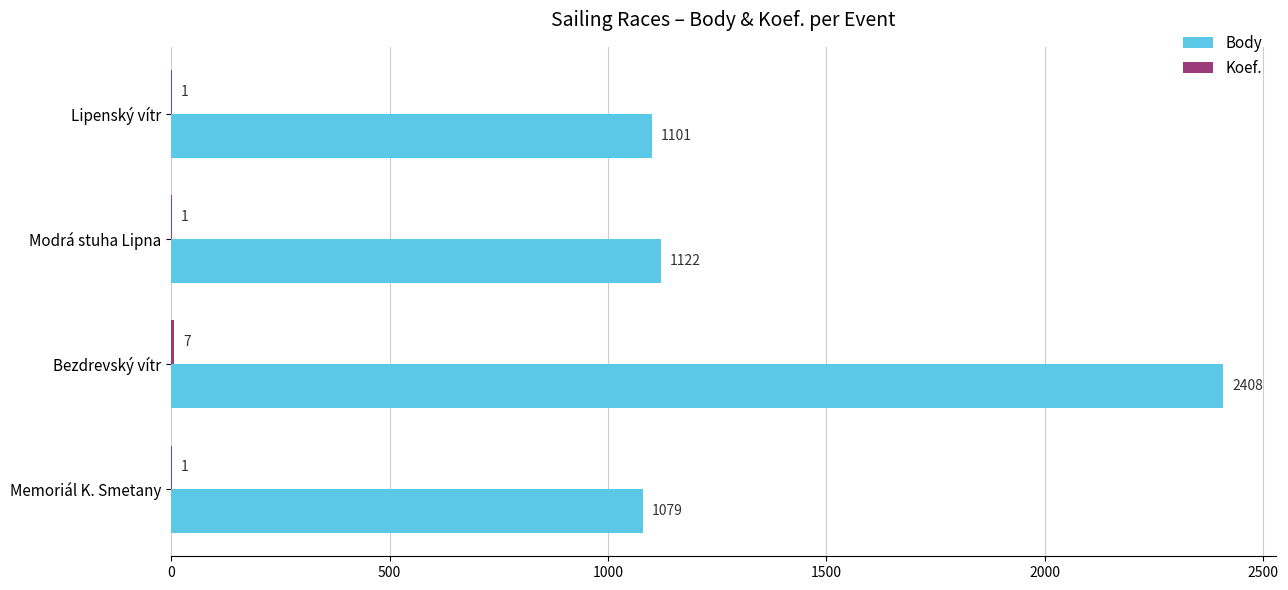

What is the total value across all series at Lipenský vítr?

1102